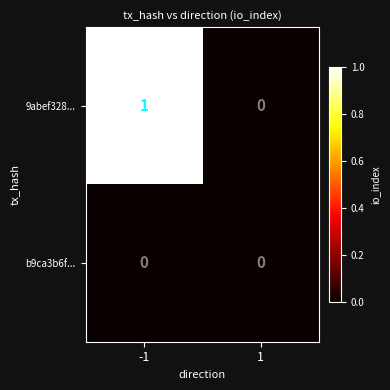

Which series has the largest total across all categories?

9abef328...